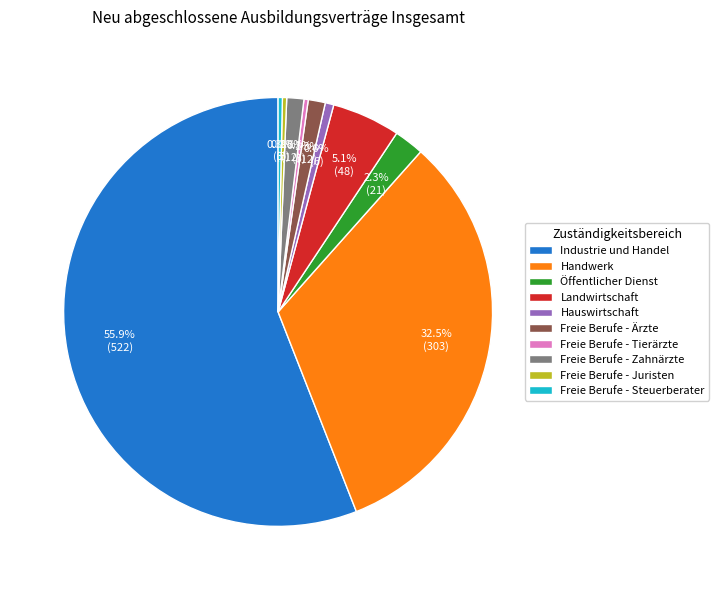

True or false: Landwirtschaft accounts for 1% of the total.

False